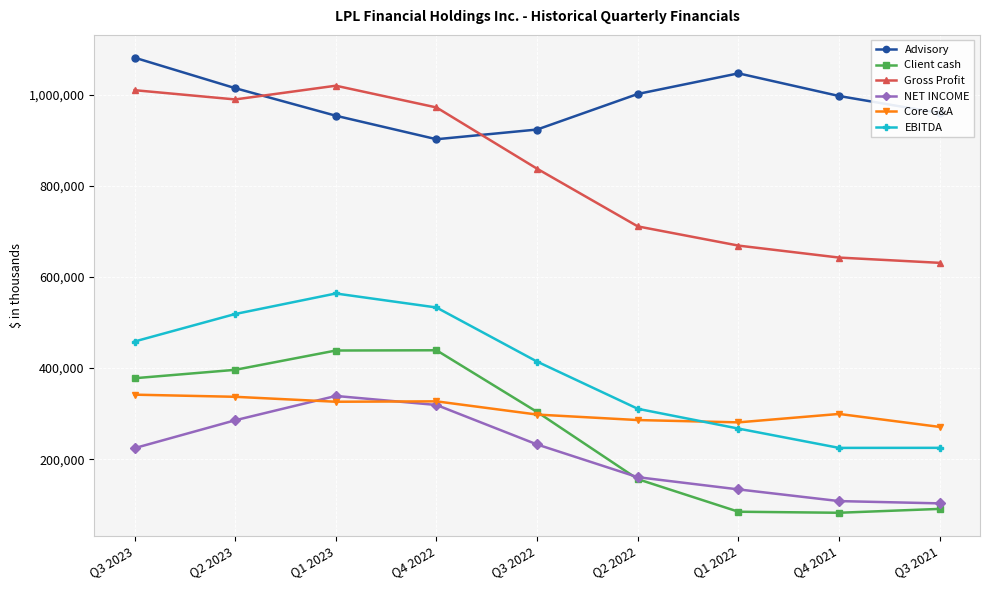

How many interior local valleys does the Advisory series have?

1